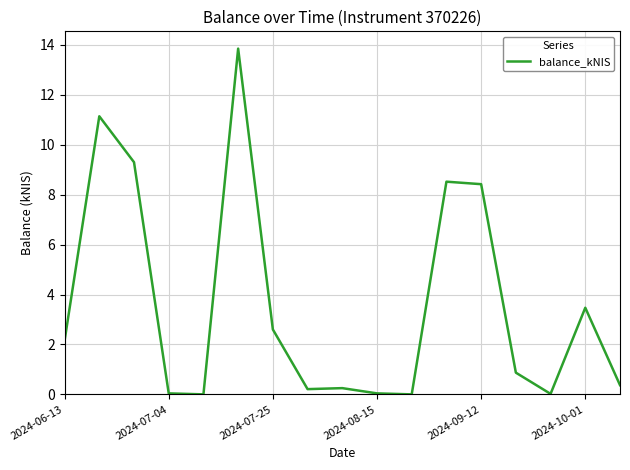

The value at 2024-06-13 is 2.1. True or false?

True